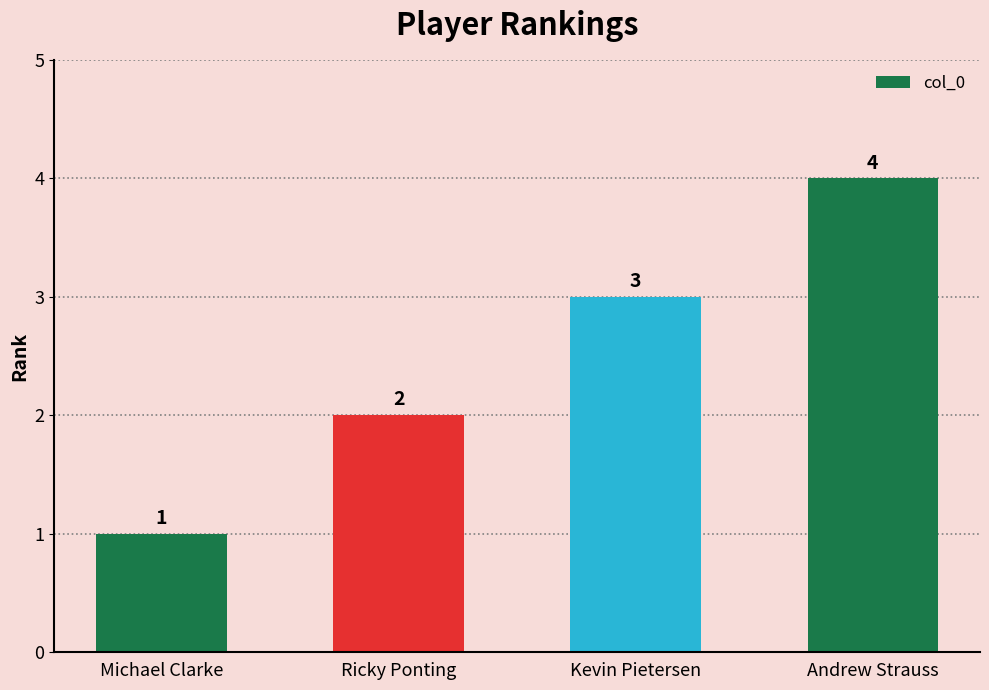

Count the values in the range 2 to 4.

3